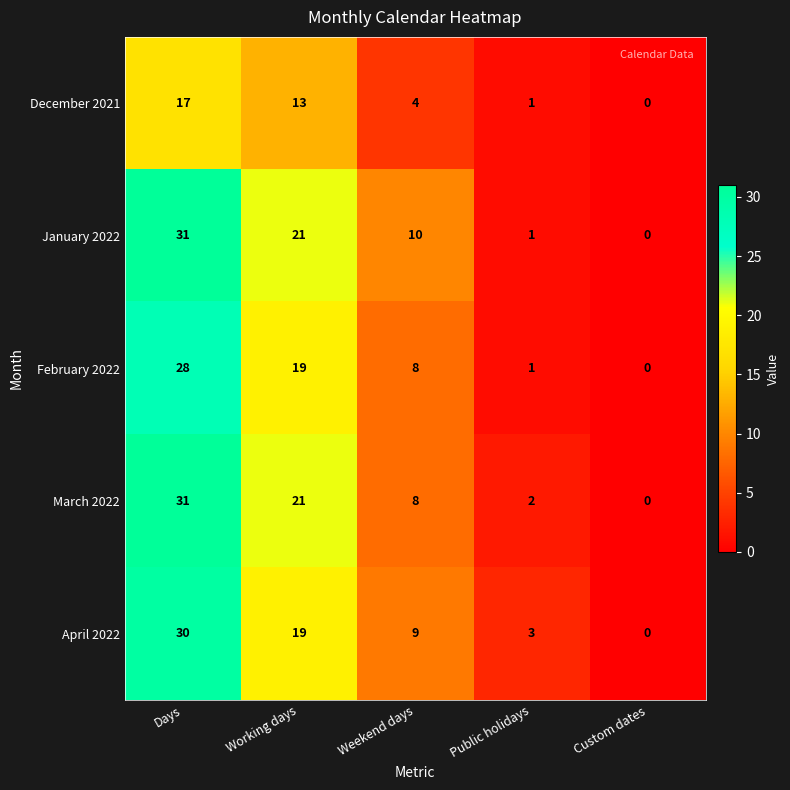

What is the greatest value displayed?

31